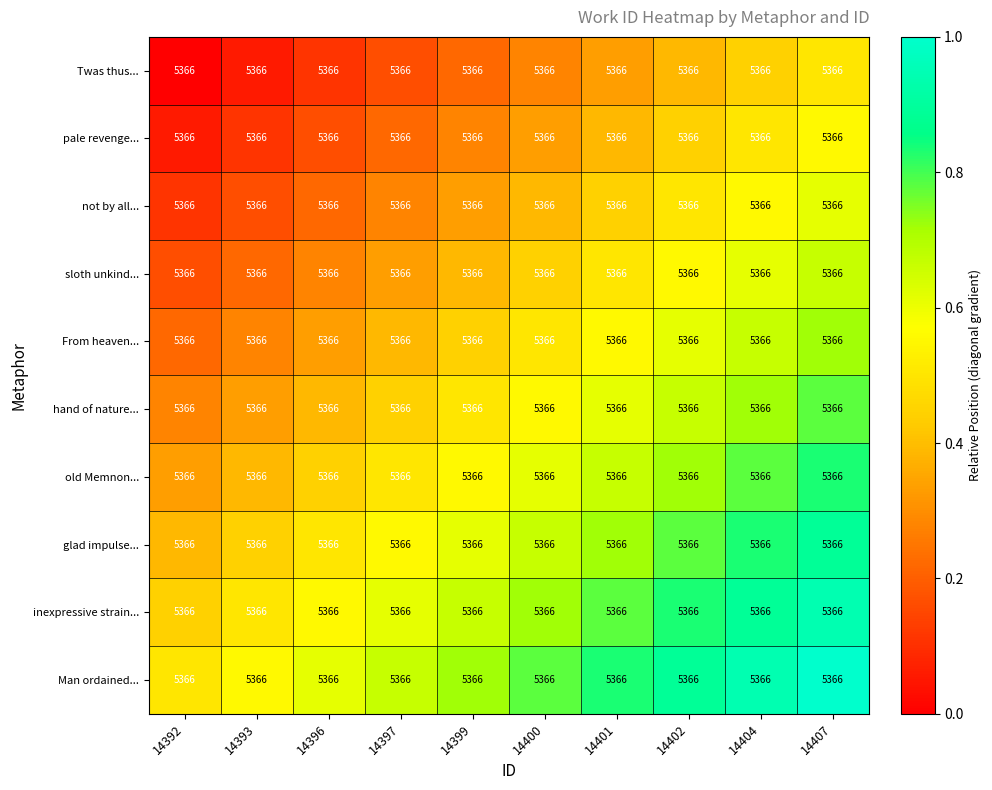

At 14397, list the series in order from largest to smallest.

Man ordained..., inexpressive strain..., glad impulse..., old Memnon..., hand of nature..., From heaven..., sloth unkind..., not by all..., pale revenge..., Twas thus...